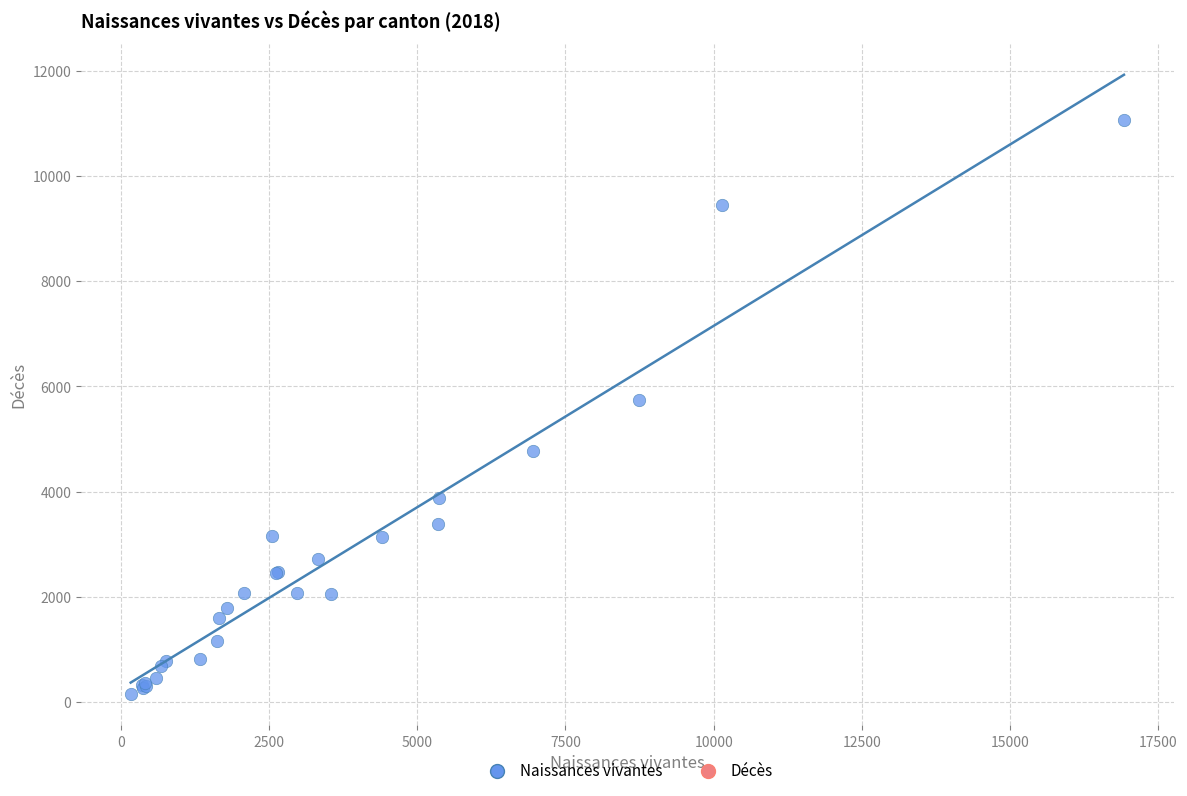

What Y value in the scatter plot is closest to 5599?

5750